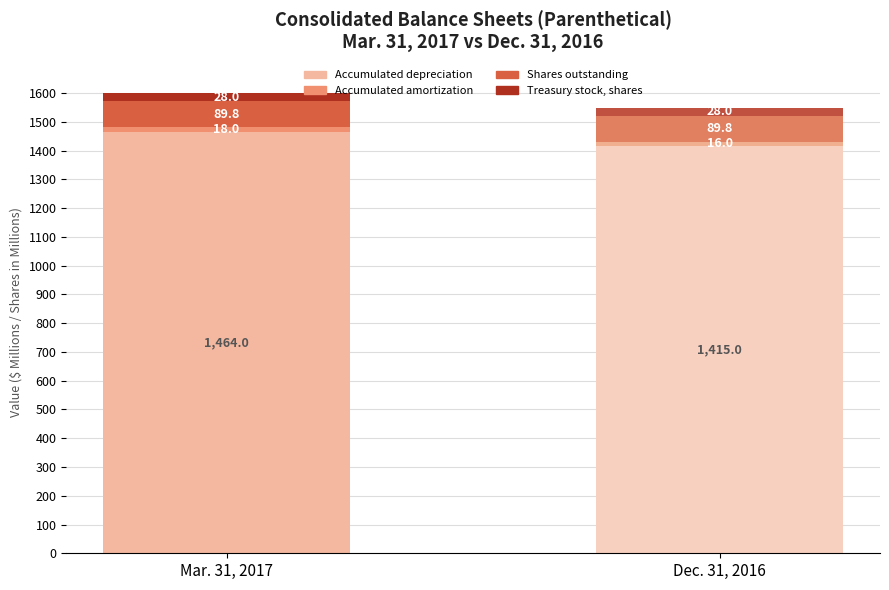

What position from the left is Accumulated depreciation?

1